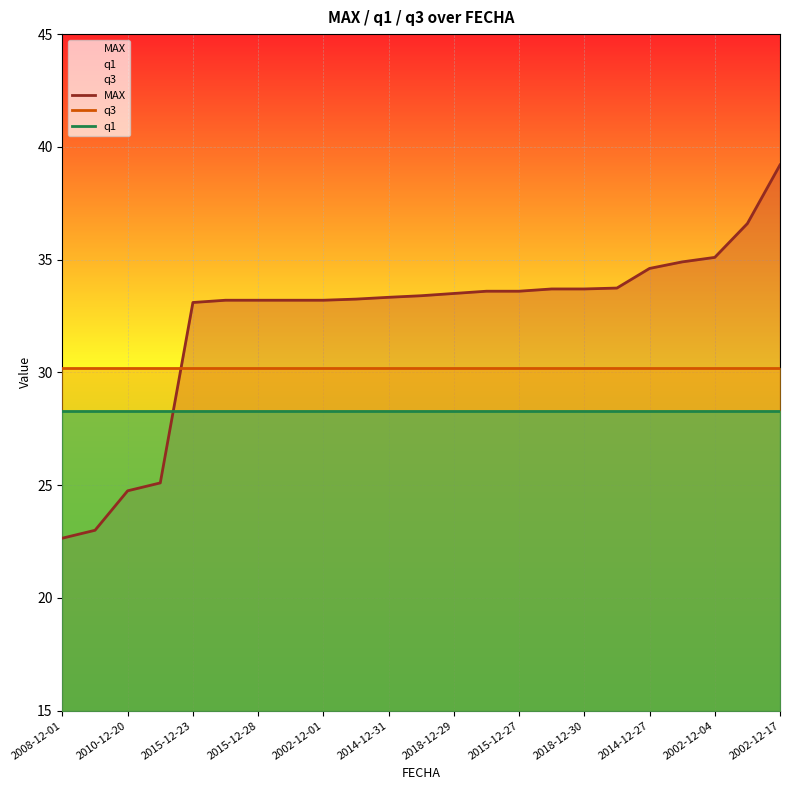

What is the difference between the highest and lowest values at 2018-12-30?

5.4